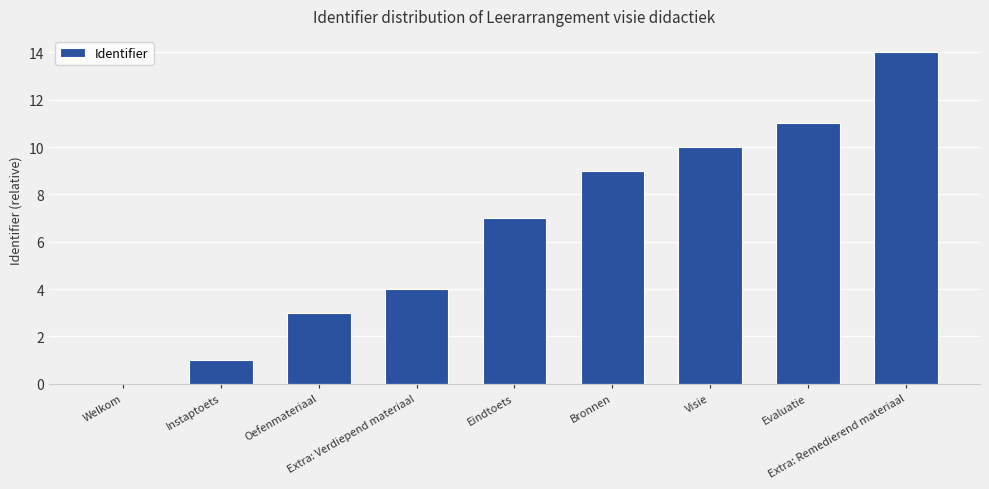

Is it true that the value at Bronnen is 16?

False